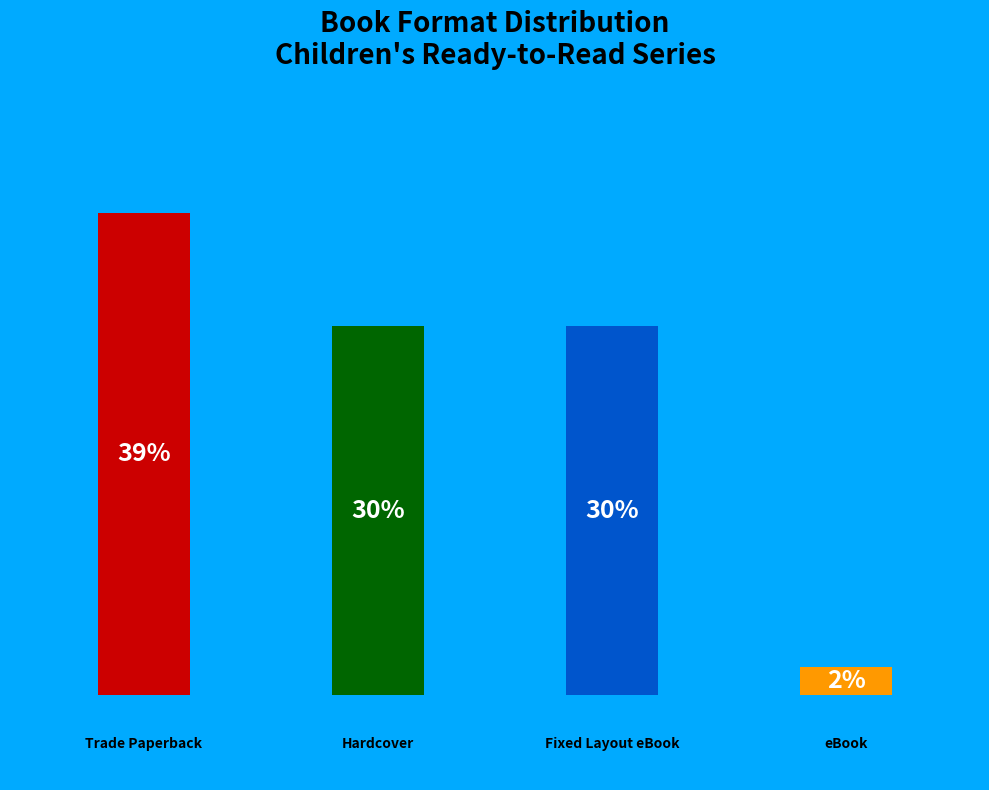

Is it true that eBook is 8% of the pie?

False